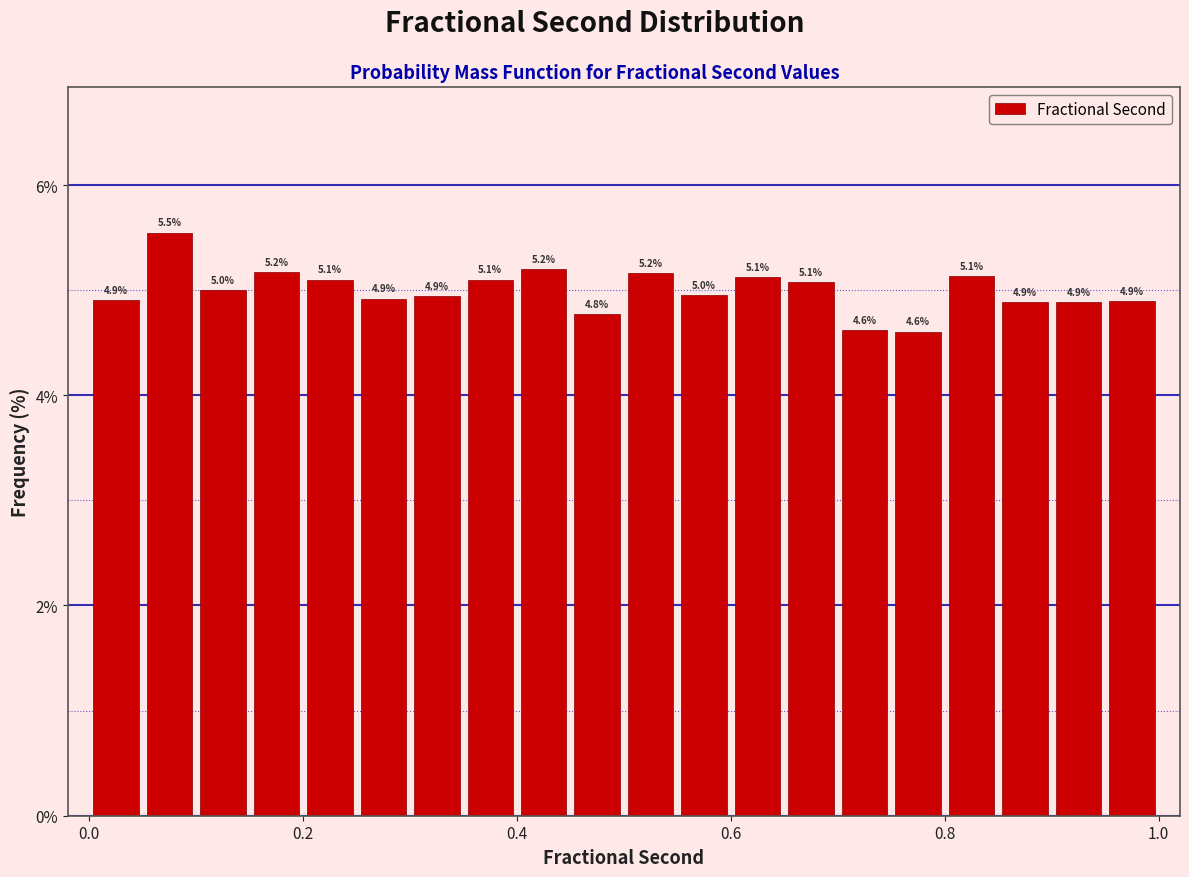

Read against the x-axis, roughly where is the centre of the tallest bar?

0.08